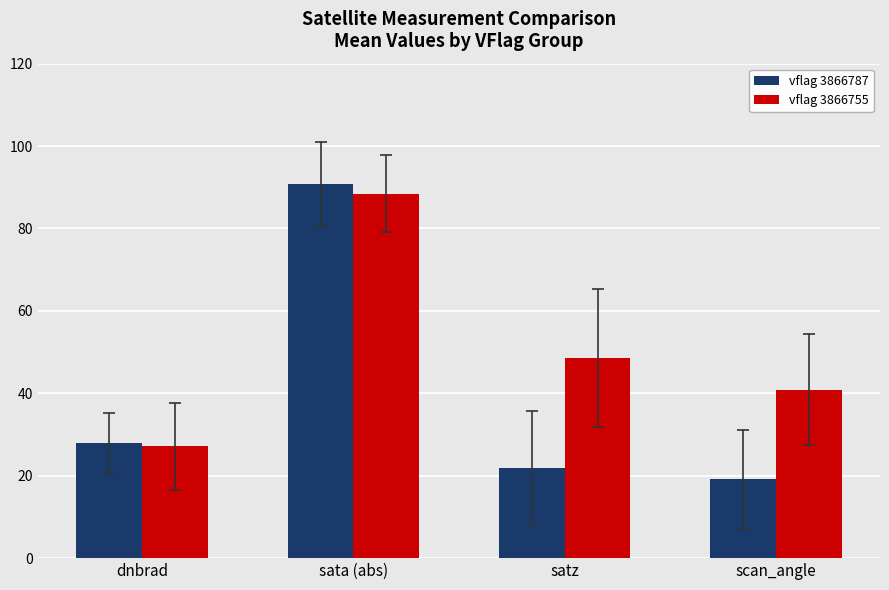

What is the average value of the vflag 3866755 series?

51.3